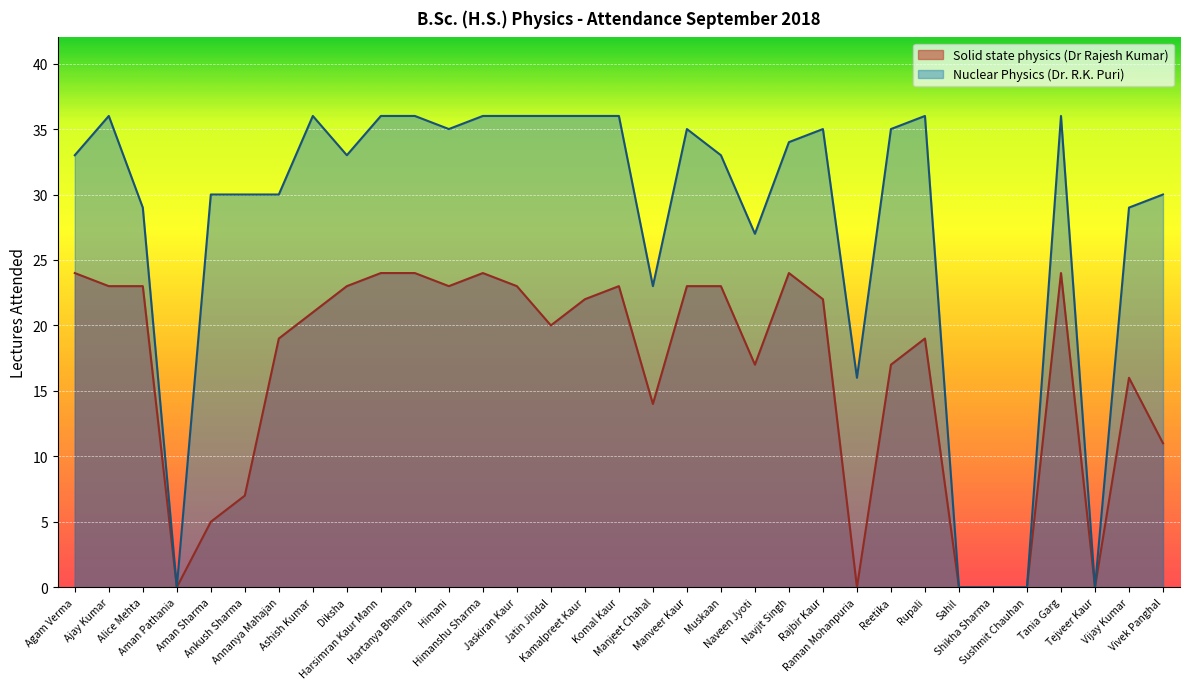

True or false: Solid state physics (Dr Rajesh Kumar) and Nuclear Physics (Dr. R.K. Puri) cross at least once.

False